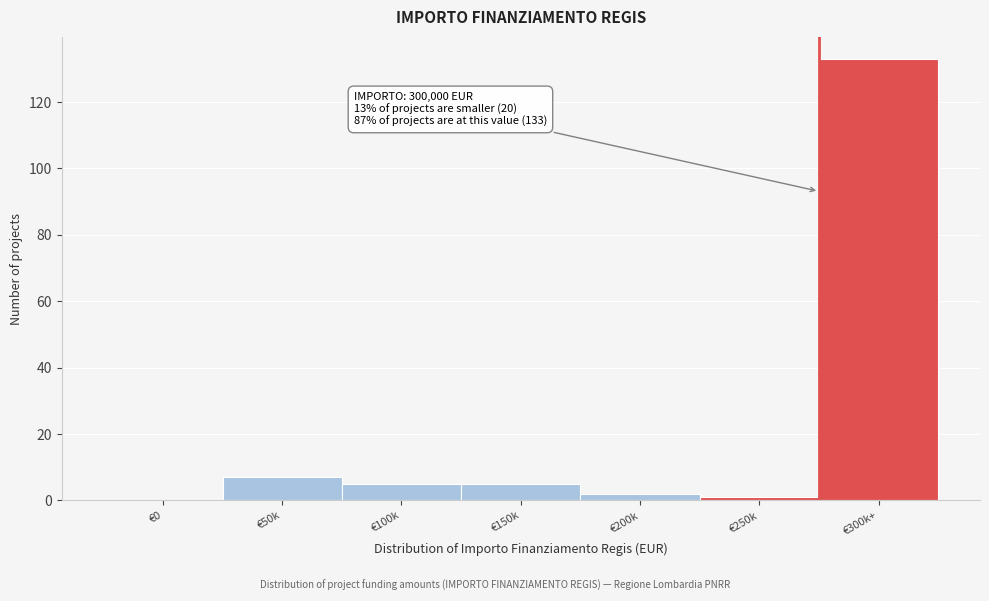

Reading right to left, transcribe all the data shown in this chart.

€300k+=133	€250k=1	€200k=2	€150k=5	€100k=5	€50k=7	€0=0